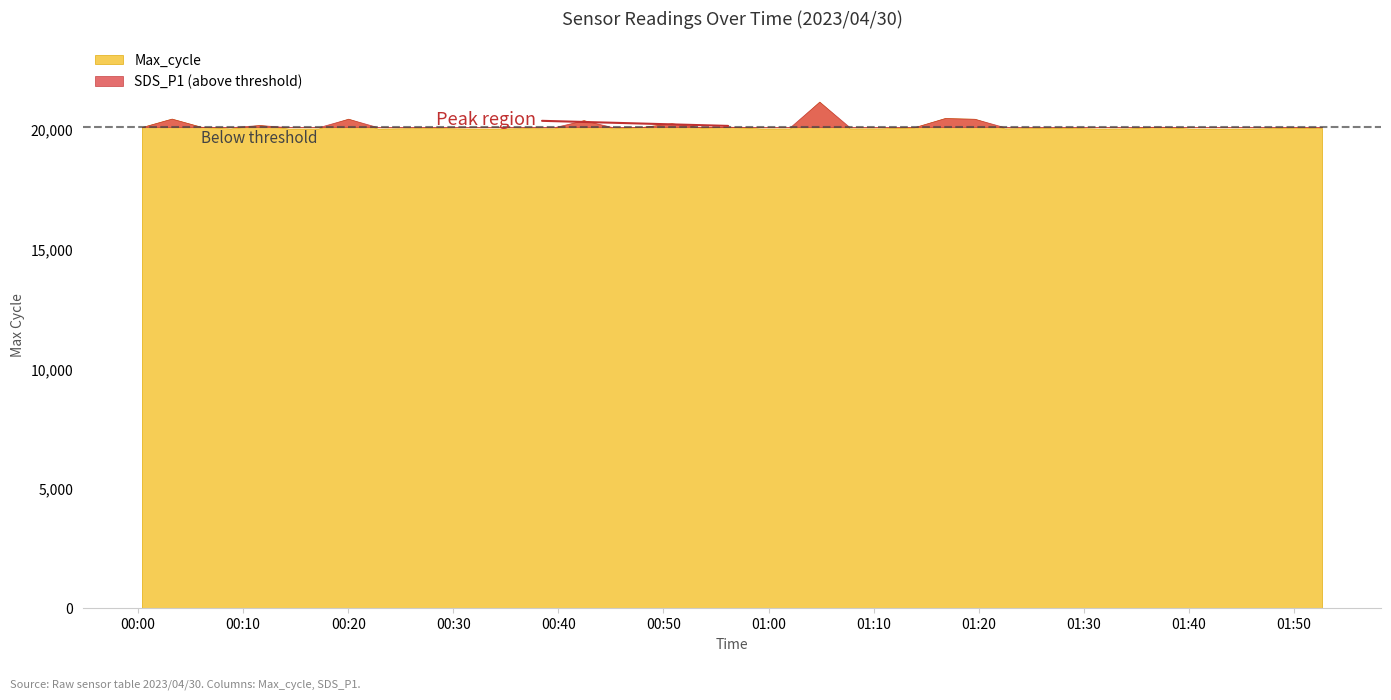

Between 2023/04/30 01:28:38 and 2023/04/30 01:52:40, which series saw the biggest shift?

Max_cycle